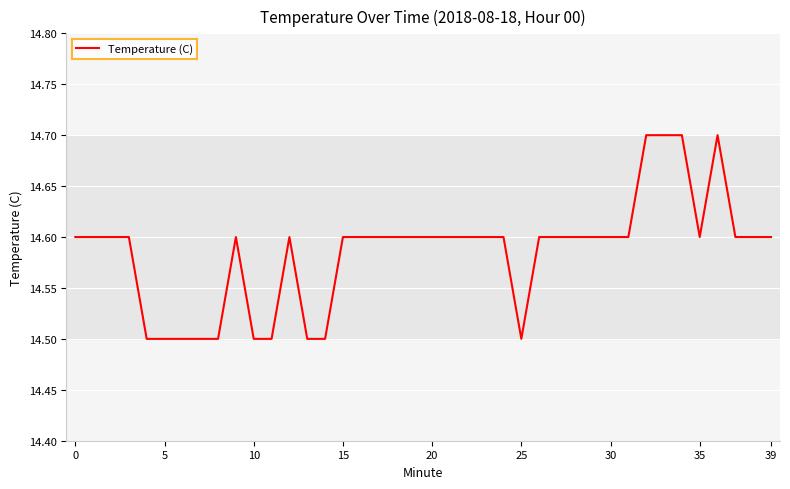

What is the difference between the second highest and minimum values?

0.2